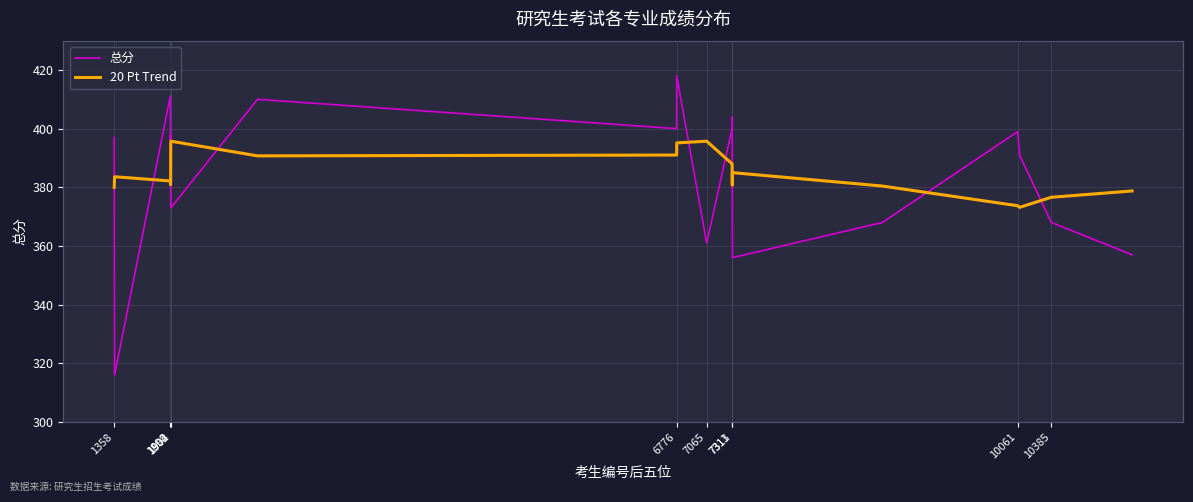

List the series in order of their peak value, lowest first.

20 Pt Trend, 总分